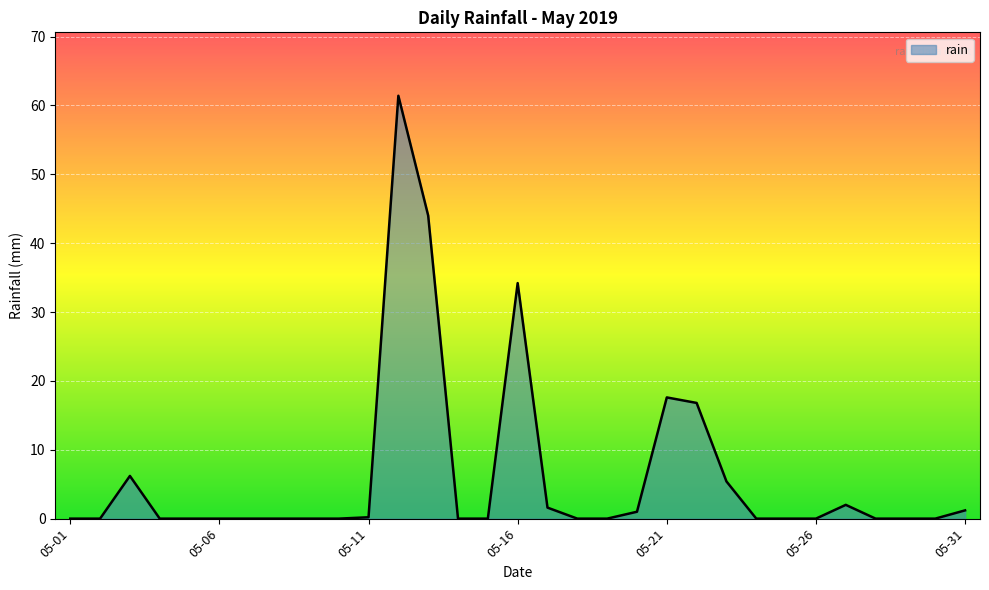

What is the maximum value shown in the chart?

61.4